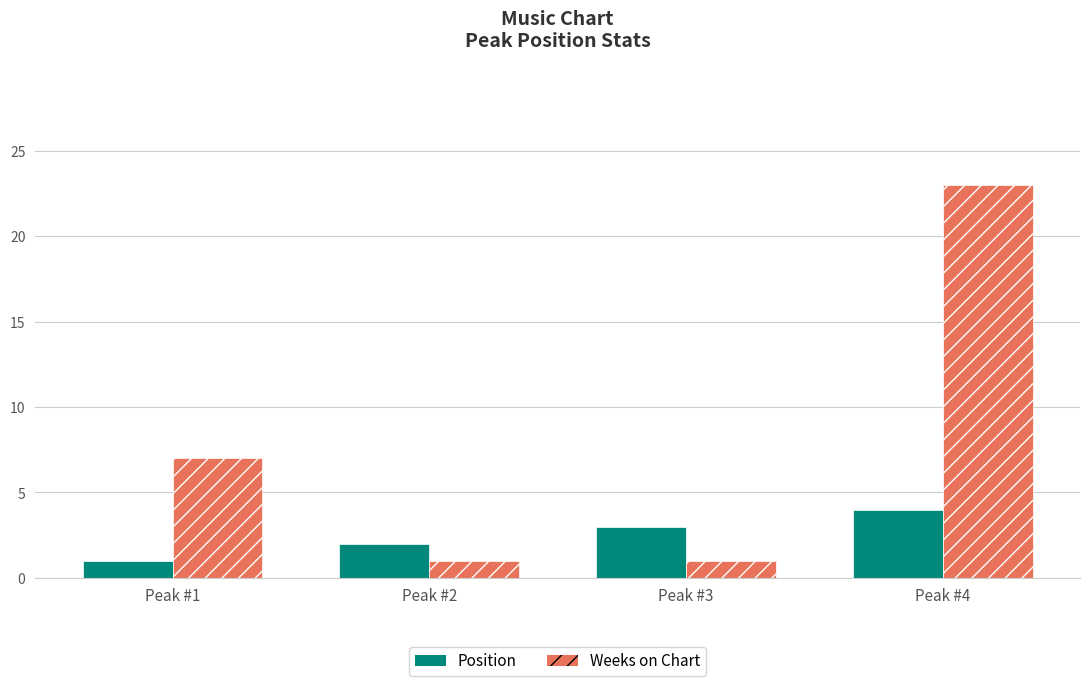

Is the value of Weeks on Chart at Peak #1 greater than the value of Position at Peak #2?

Yes